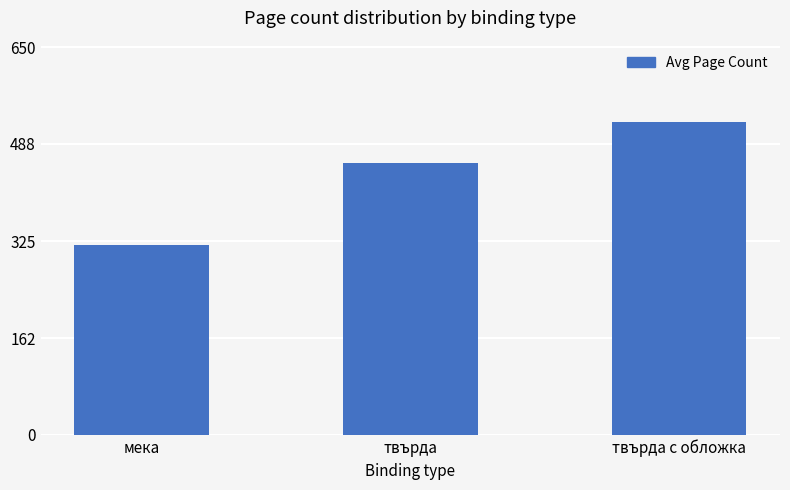

List the labels in order of value, largest first.

твърда с обложка, твърда, мека